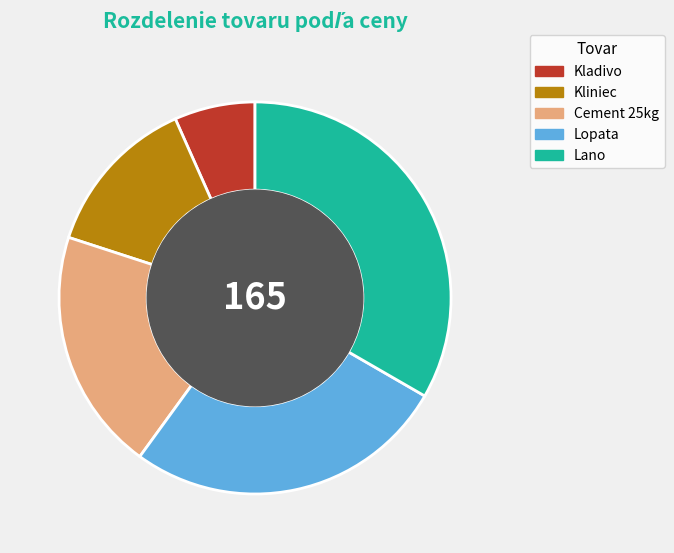

Is there a majority slice in this chart?

No